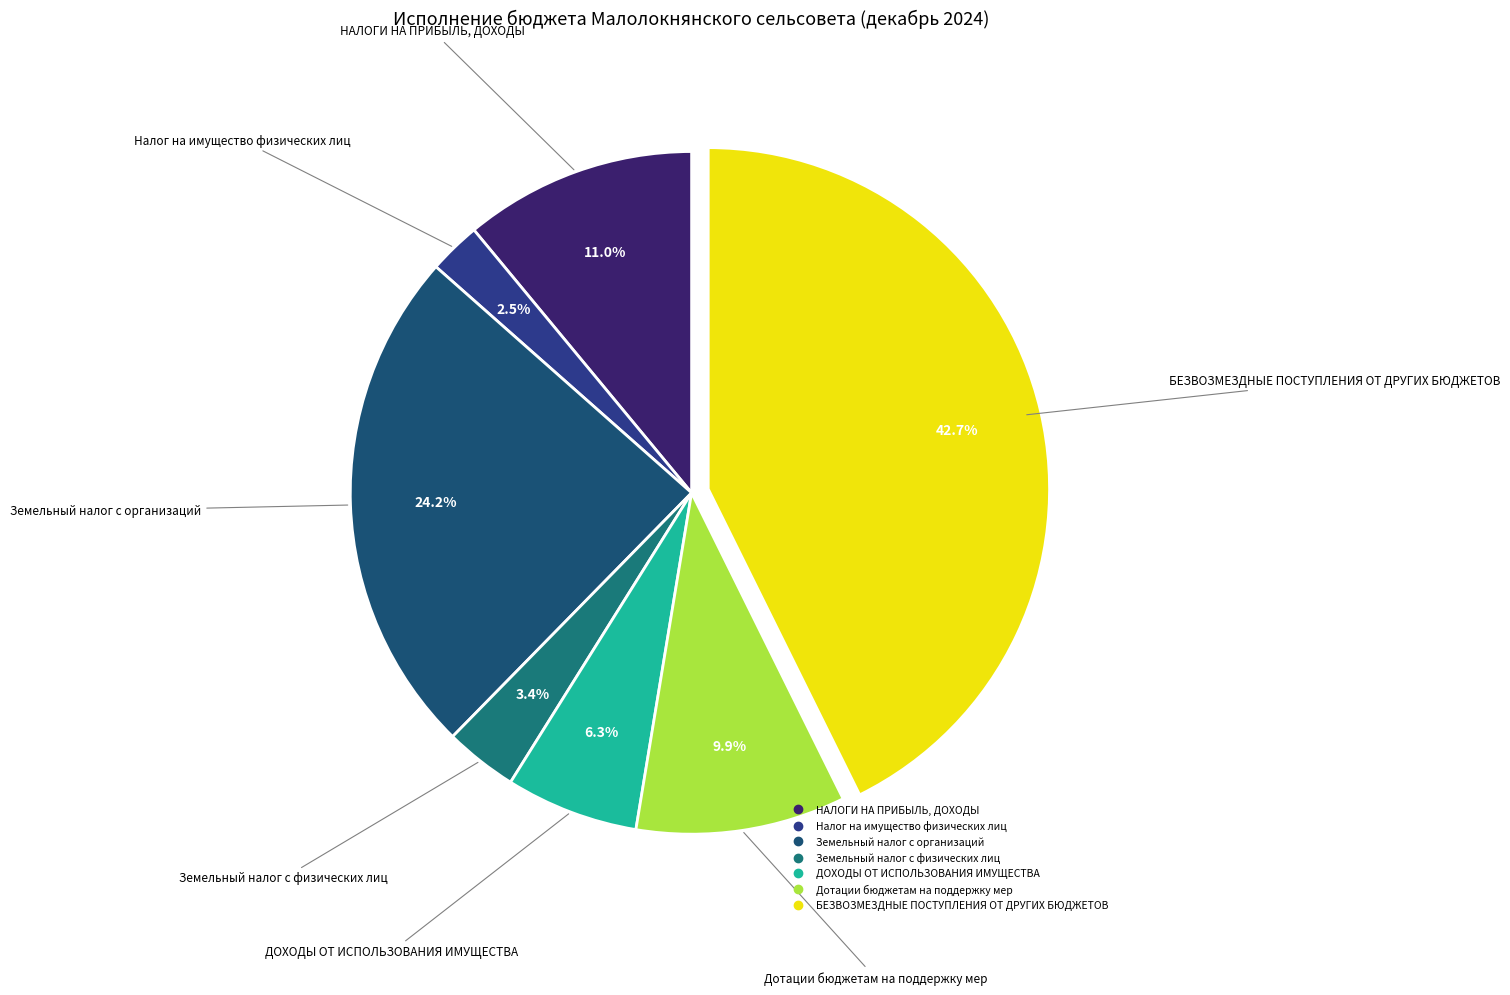

Rank the categories by value from lowest to highest.

Налог на имущество физических лиц, Земельный налог с физических лиц, ДОХОДЫ ОТ ИСПОЛЬЗОВАНИЯ ИМУЩЕСТВА, Дотации бюджетам на поддержку мер, НАЛОГИ НА ПРИБЫЛЬ, ДОХОДЫ, Земельный налог с организаций, БЕЗВОЗМЕЗДНЫЕ ПОСТУПЛЕНИЯ ОТ ДРУГИХ БЮДЖЕТОВ